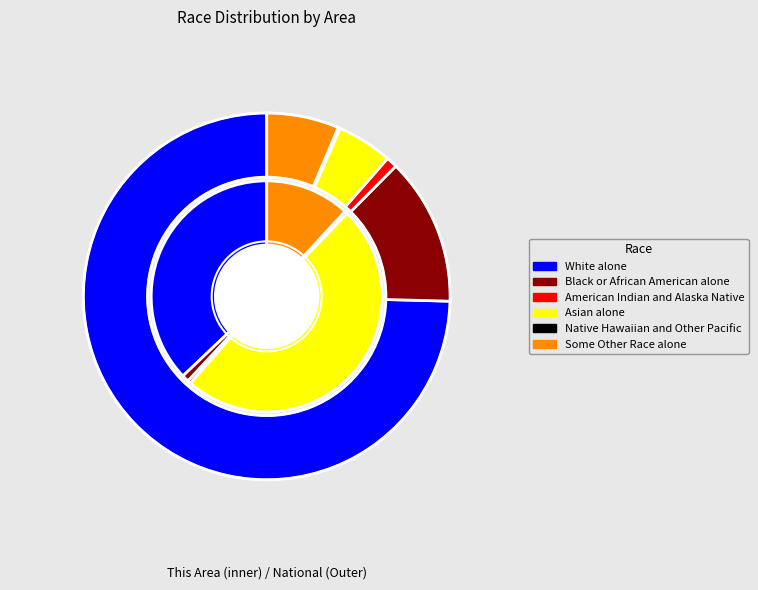

Is the sum of White alone and Black or African American alone greater than half?

Yes